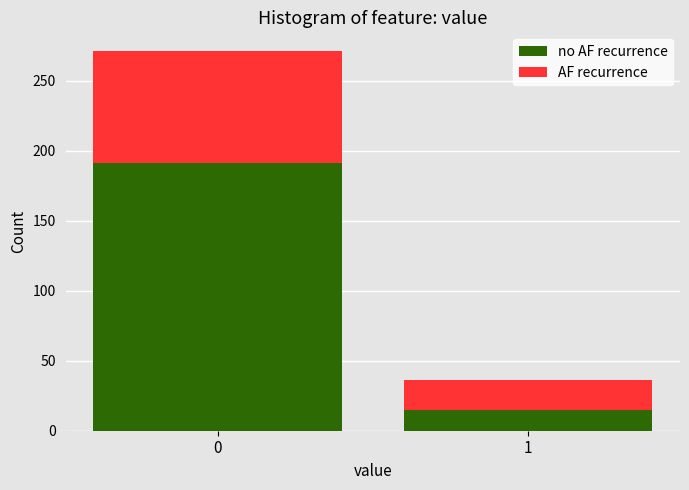

What is the total value across all series at 0?

271